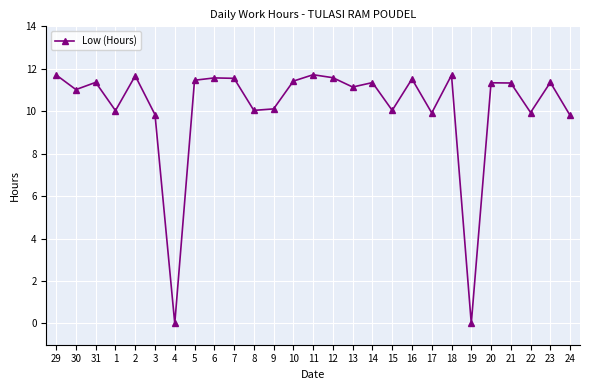

What is the change in value from 4 to 15?

+10.0